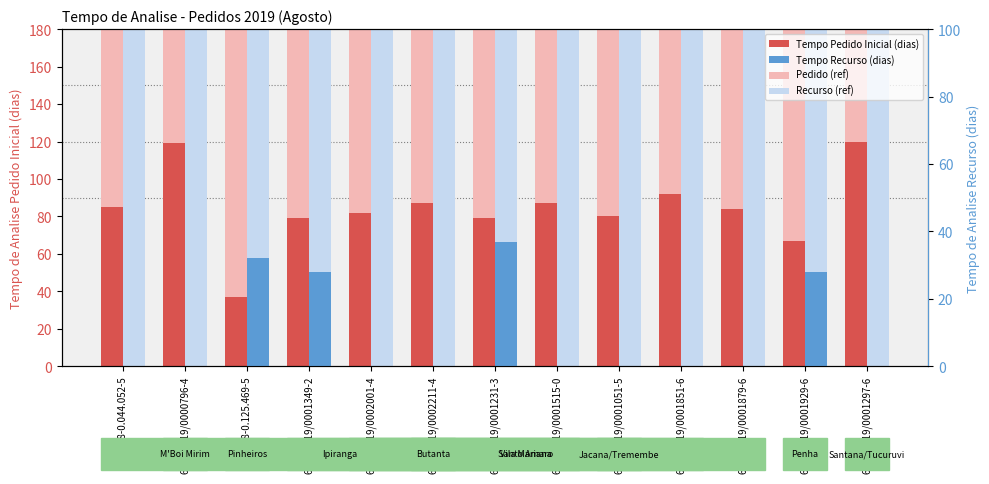

What is the sum of all Tempo Recurso (dias) values?

125